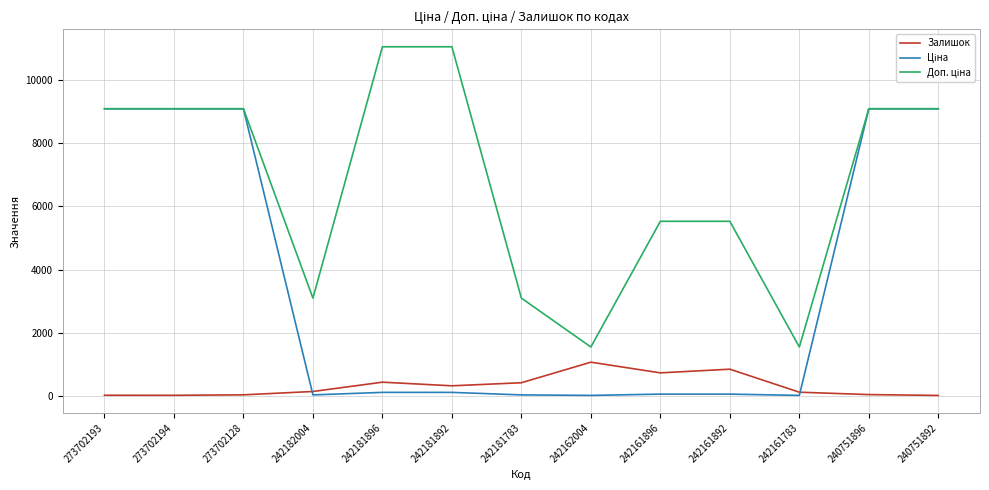

What is the greatest value displayed?

11055.0